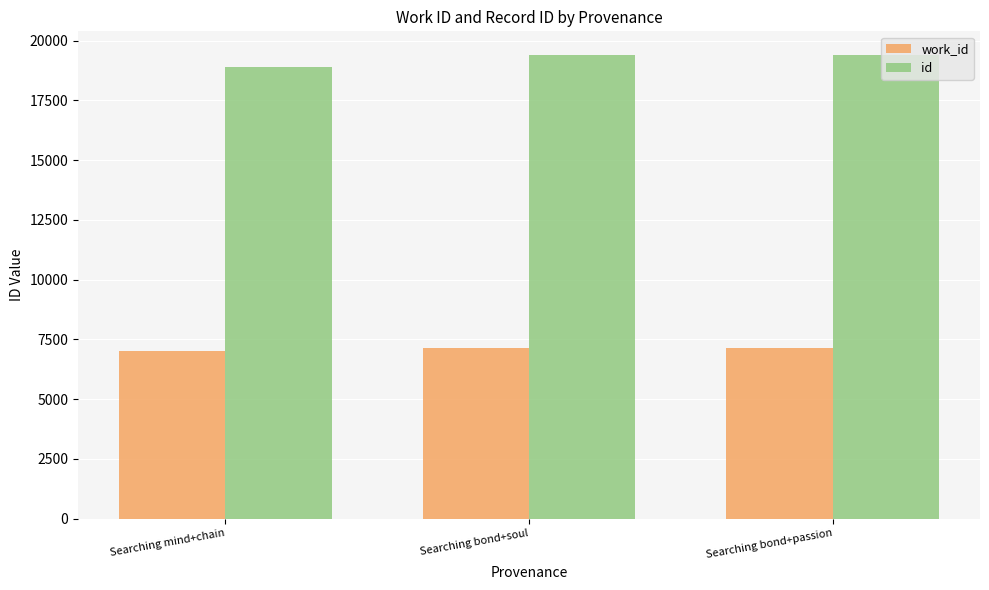

What is the total value across all series at Searching bond+passion?

26572